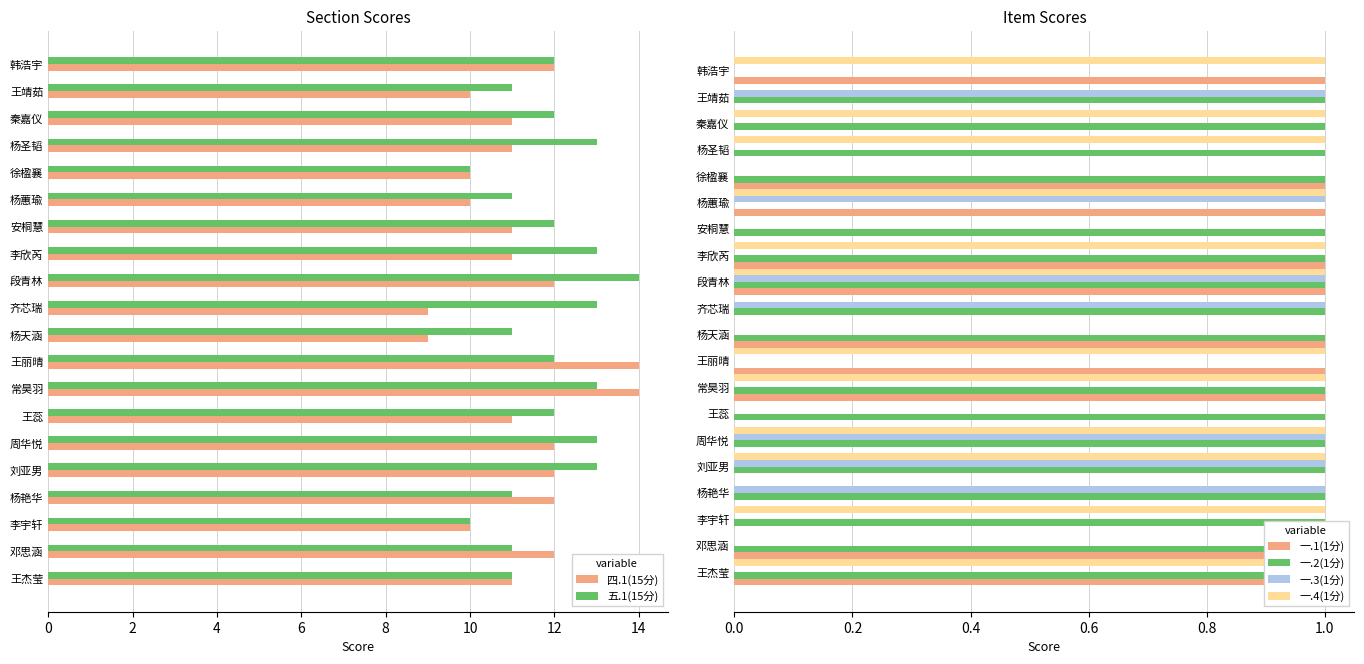

The 四.1(15分) series shows 12 at 杨艳华. True or false?

True